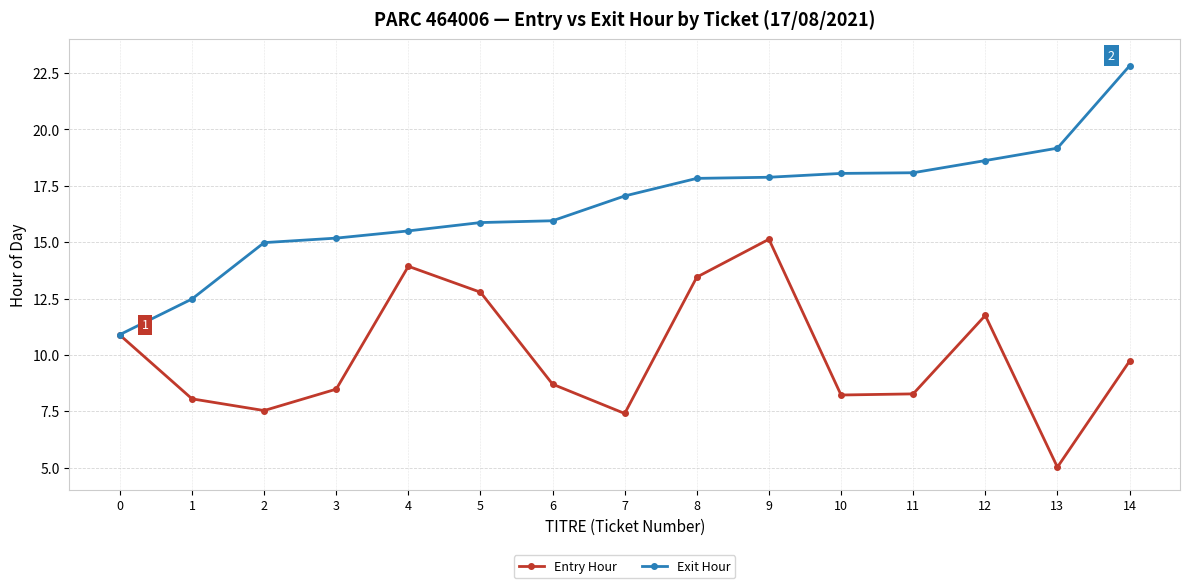

True or false: Exit Hour has more than 2 points higher than both neighbors.

False